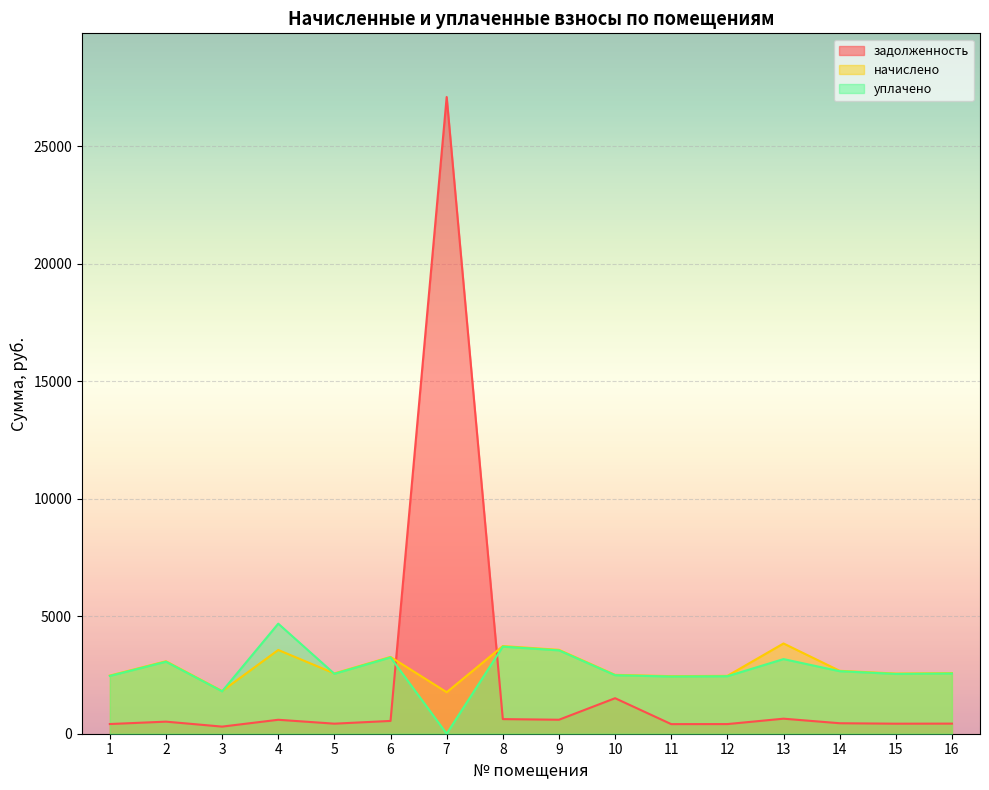

What is the value of the начислено point at the 12th from the left?

2462.4